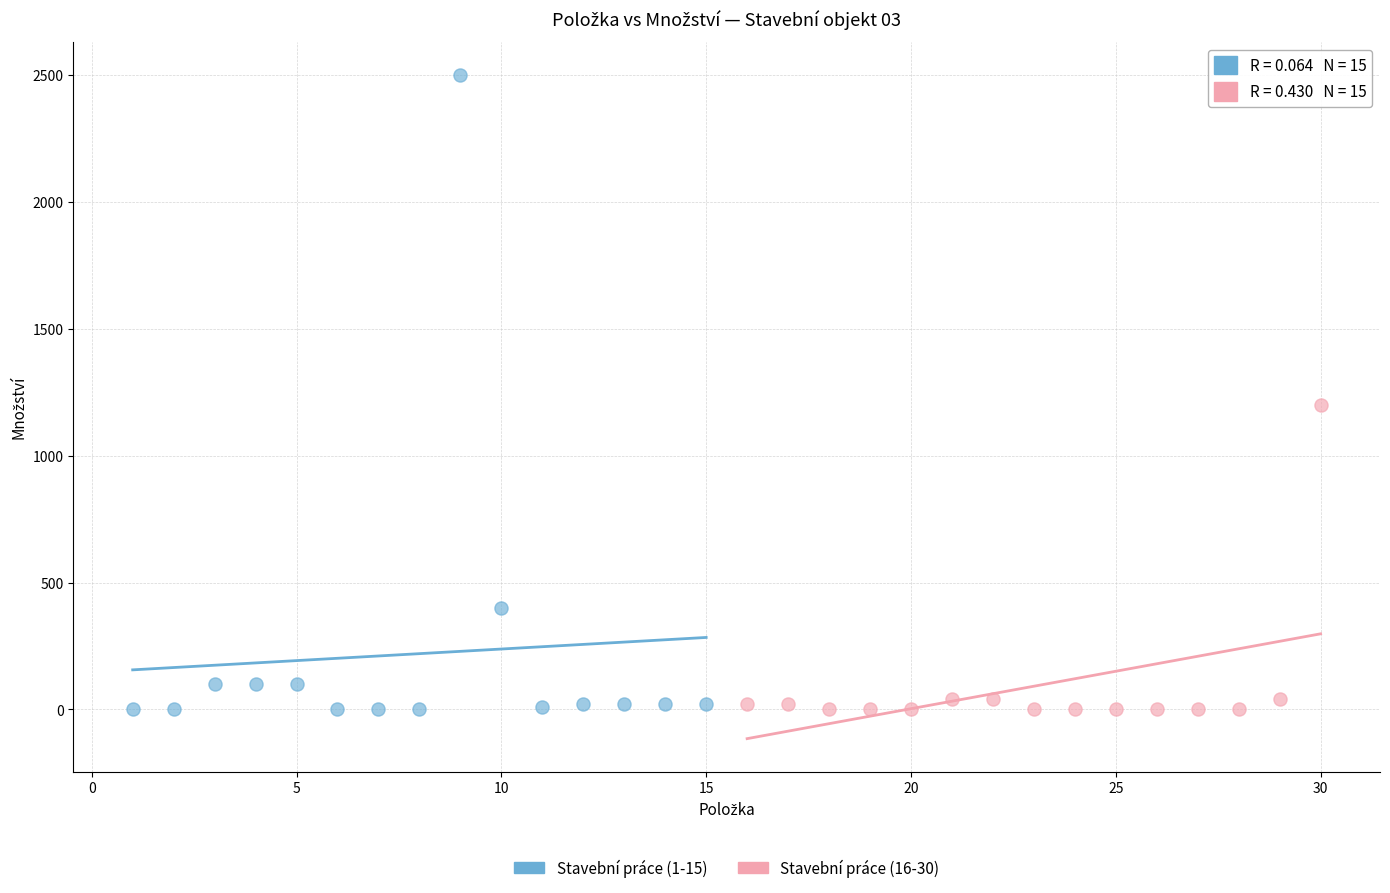

Which series reaches the maximum Y coordinate?

Stavební práce (1-15)